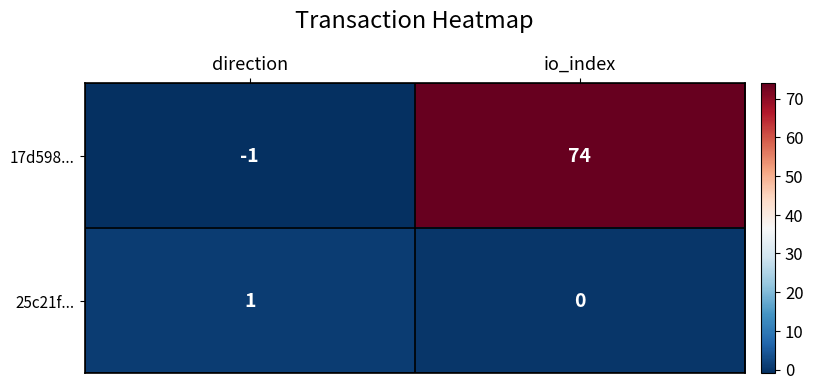

Reading right to left, list all the values displayed in this chart.

17d598...: io_index=74	direction=-1
25c21f...: io_index=0	direction=1